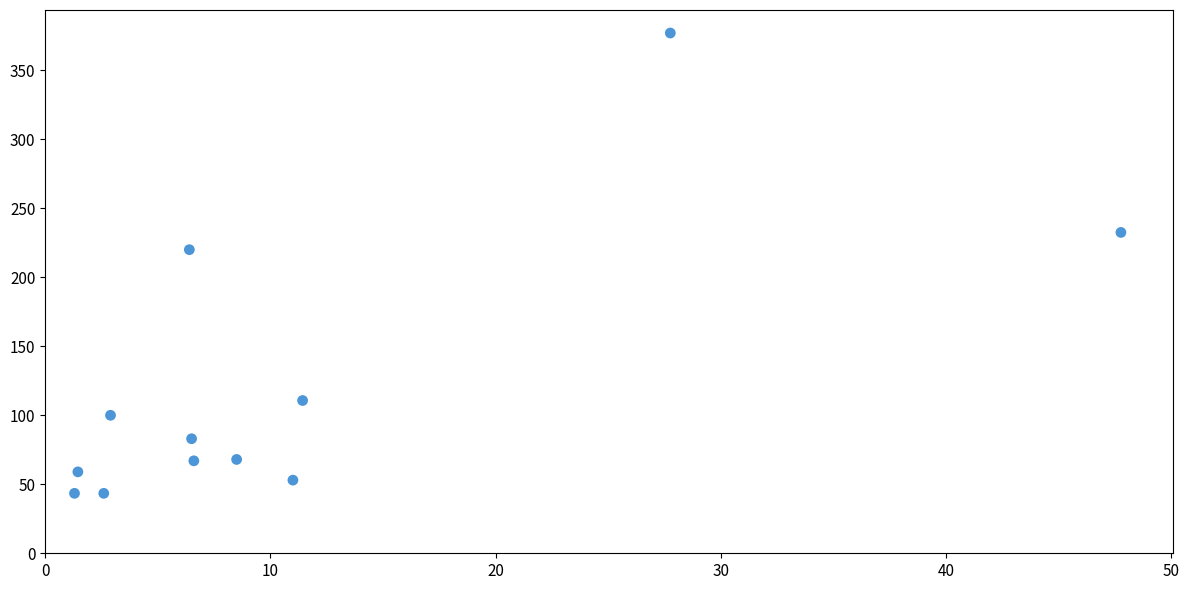

What is the range of X values (max minus min)?

46.5